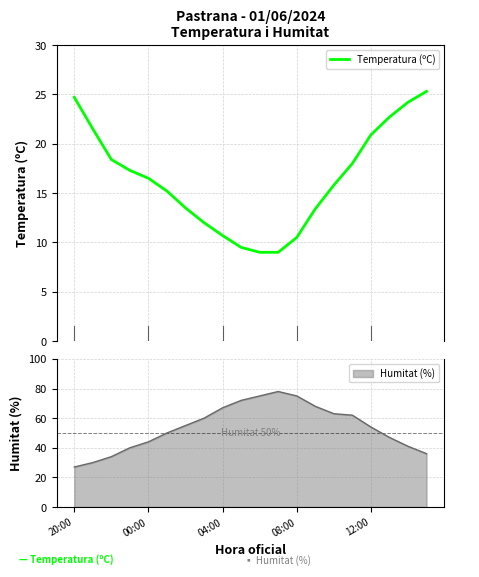

What is the change in value from 5 to 18?

+9.0